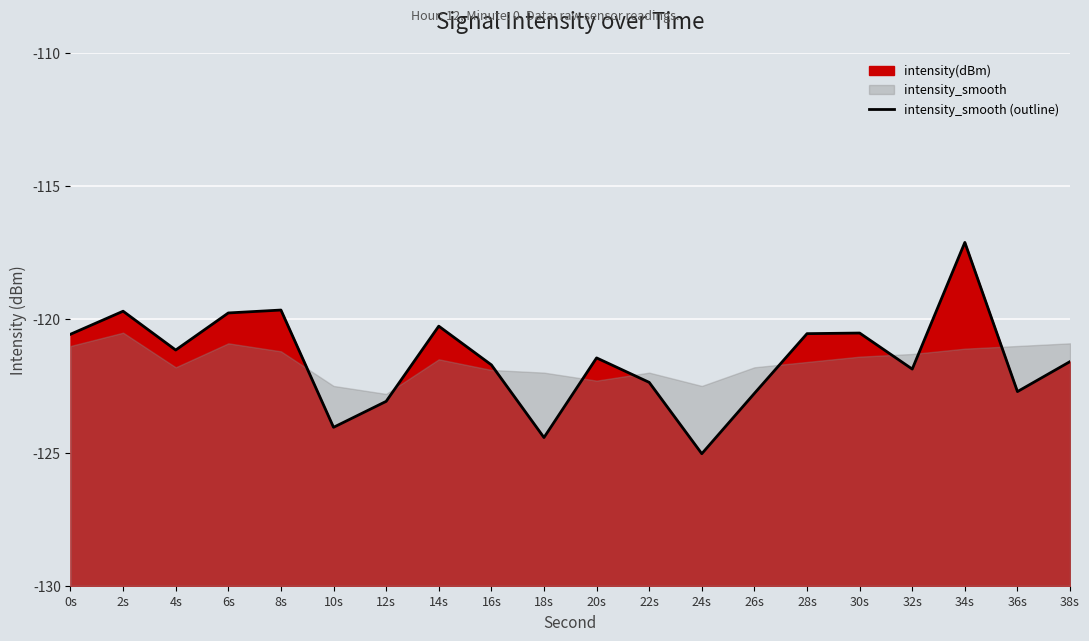

At which label does the data first exceed -121?

0s